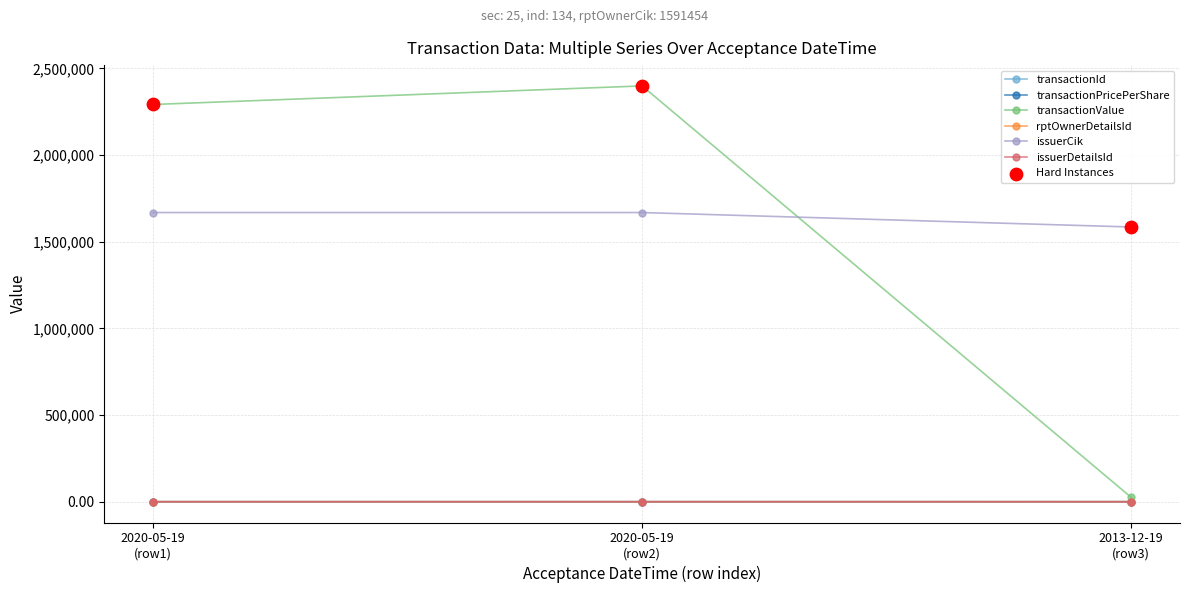

Is this an area chart (filled region under the line)?

No